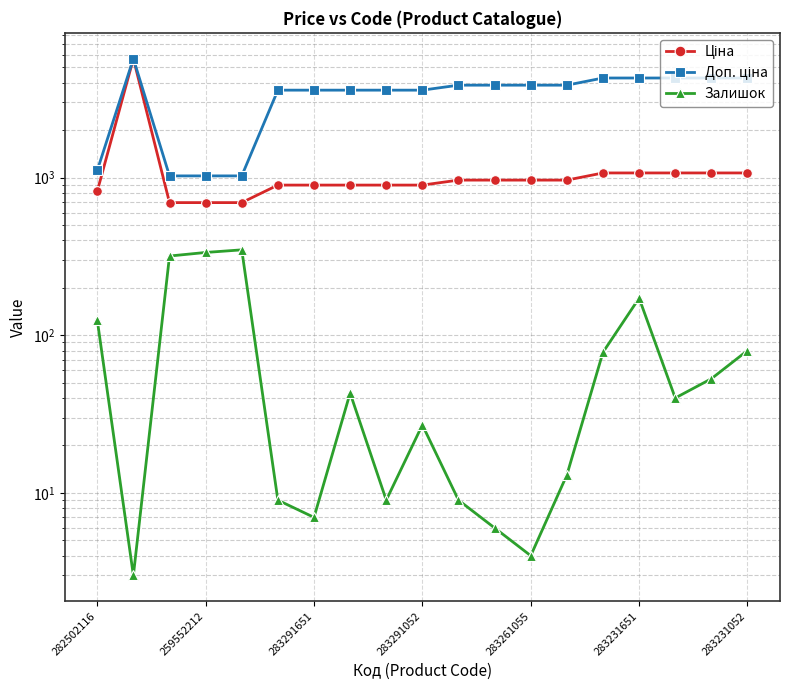

The Залишок series shows 120.7 at 14. True or false?

False